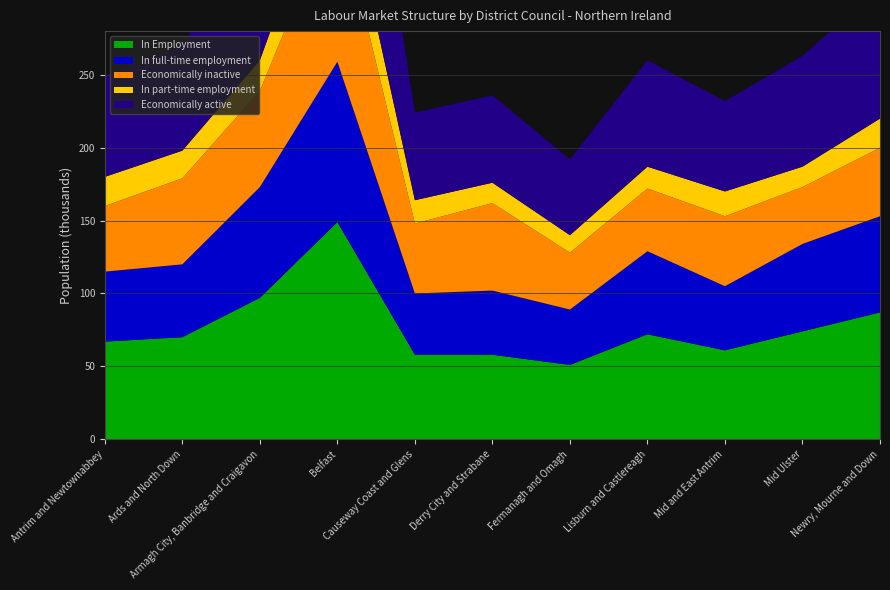

Reading left to right, extract all data points from this chart.

In Employment: 67	70	97	149	58	58	51	72	61	74	87
In full-time employment: 48	50	76	110	42	44	38	57	44	60	66
Economically inactive: 45	59	66	109	48	60	39	43	48	39	47
In part-time employment: 20	19	21	39	16	14	12	15	17	14	20
Economically active: 69	72	99	156	60	60	52	73	62	76	90